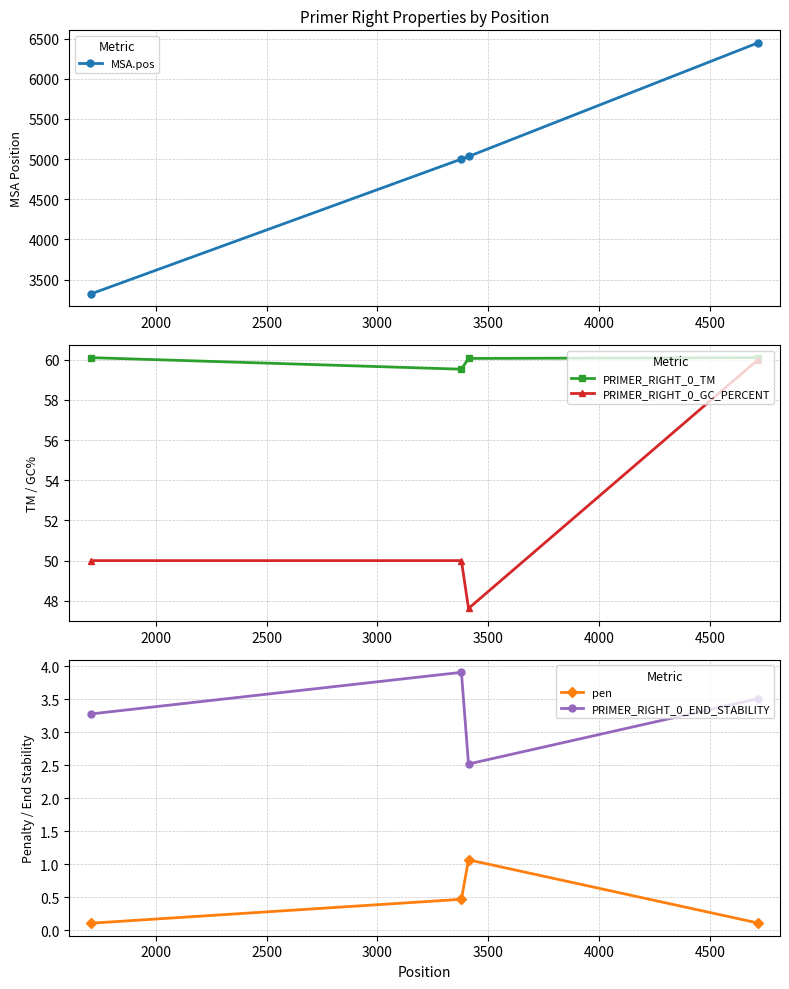

Count the PRIMER_RIGHT_0_GC_PERCENT values in the range 50 to 60.

3